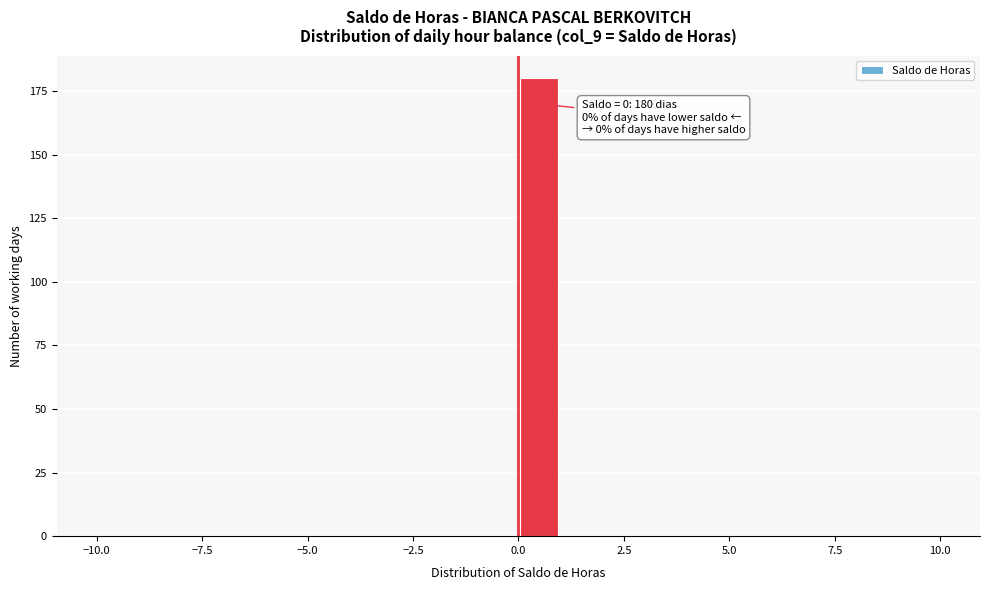

Read against the x-axis, roughly where is the centre of the tallest bar?

0.5